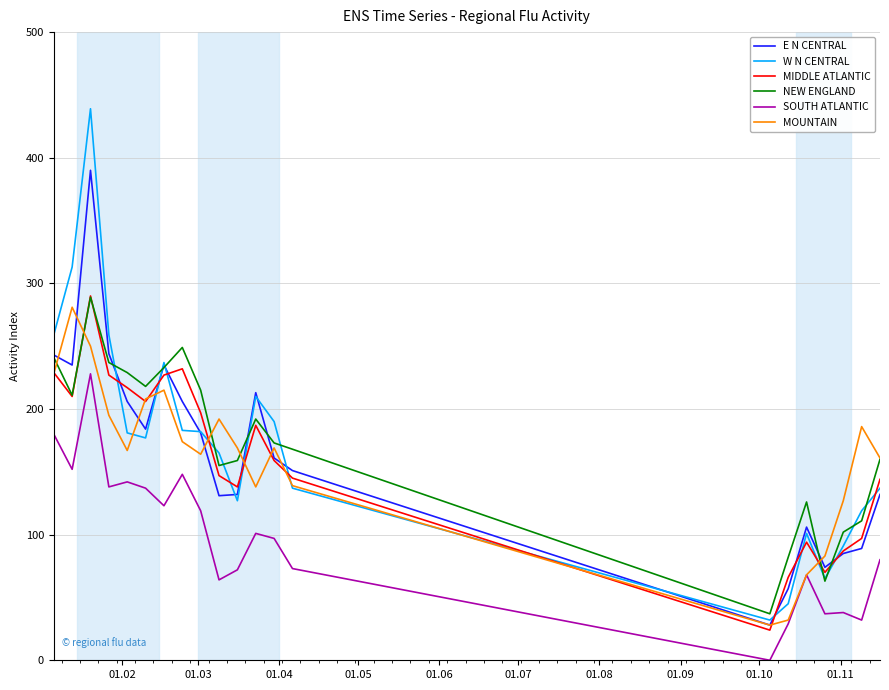

What is the maximum value shown in the chart?

439